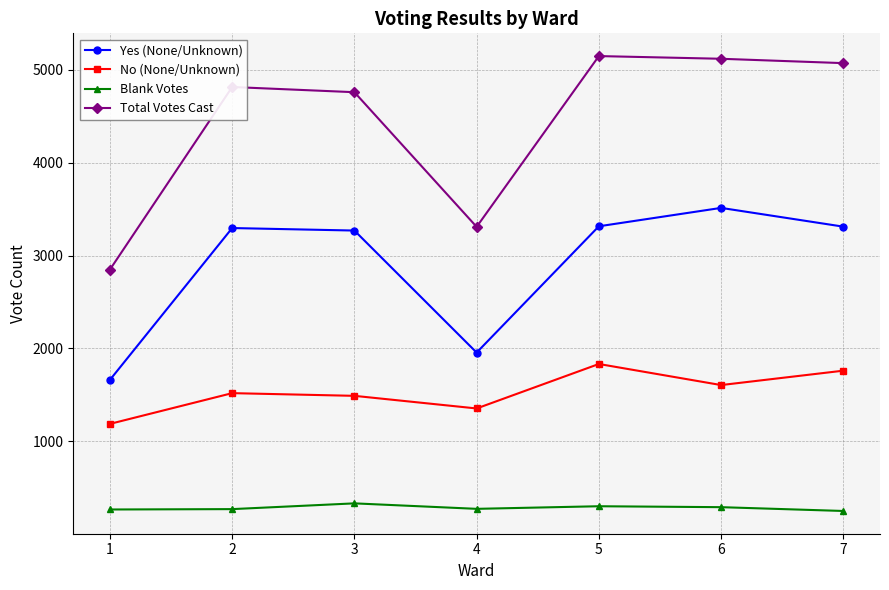

List the series in order of their overall mean, lowest first.

Blank Votes, No (None/Unknown), Yes (None/Unknown), Total Votes Cast